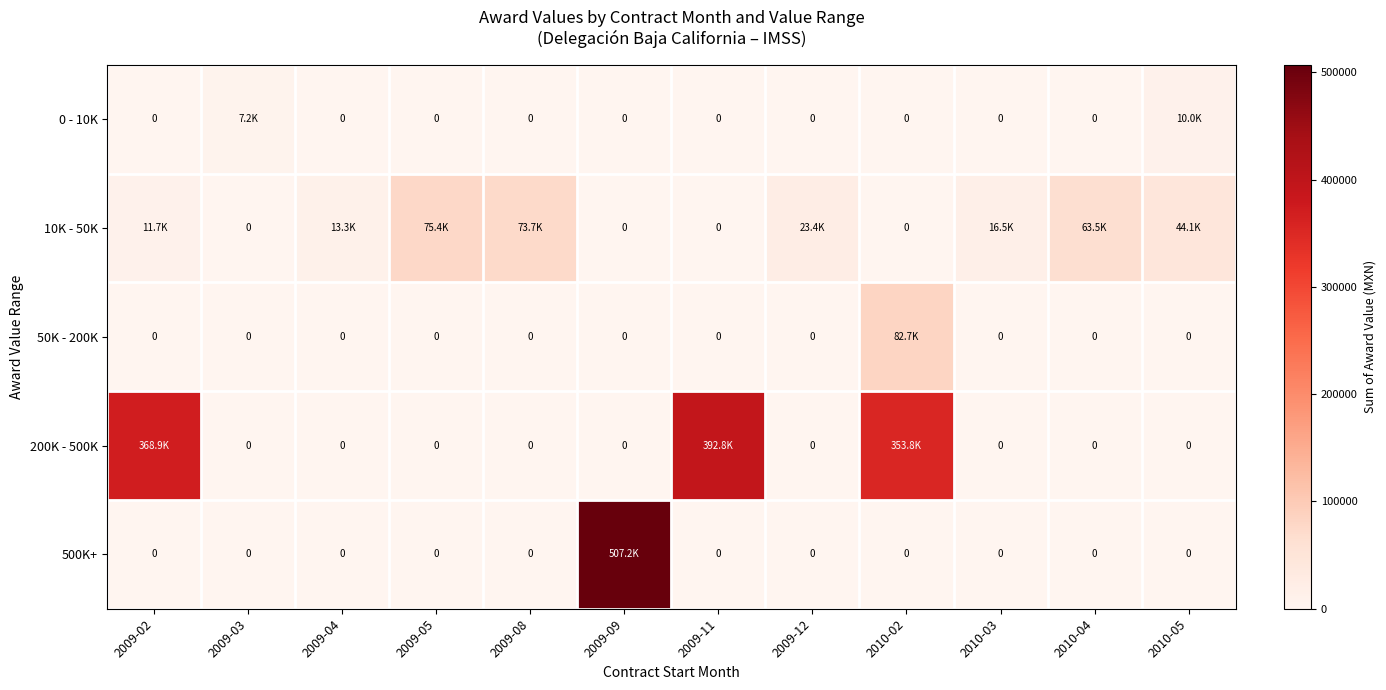

At which category is the sum across all series the highest?

2009-09